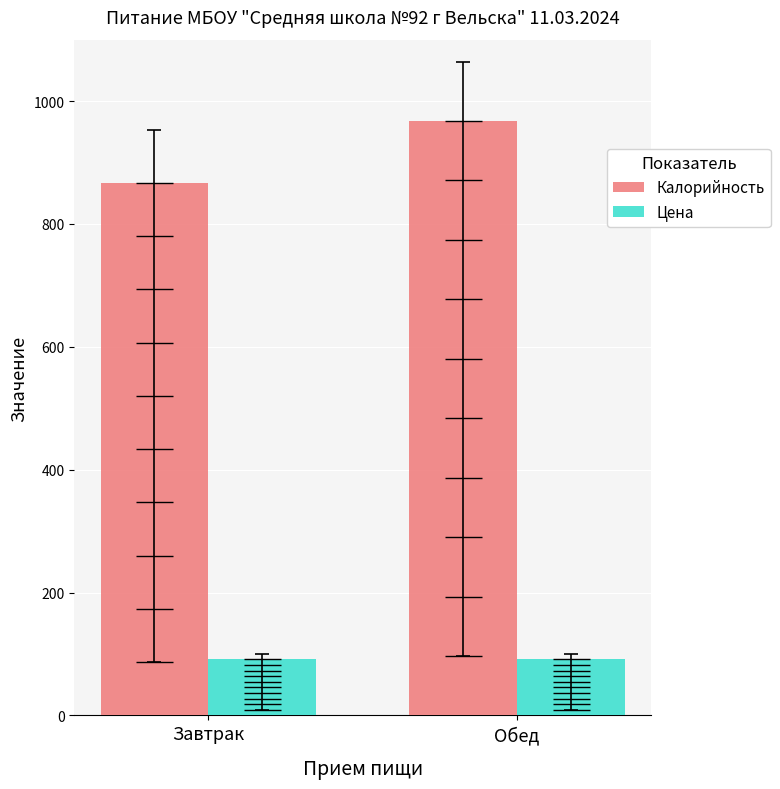

Is the value of Цена at Обед greater than the value of Калорийность at Завтрак?

No